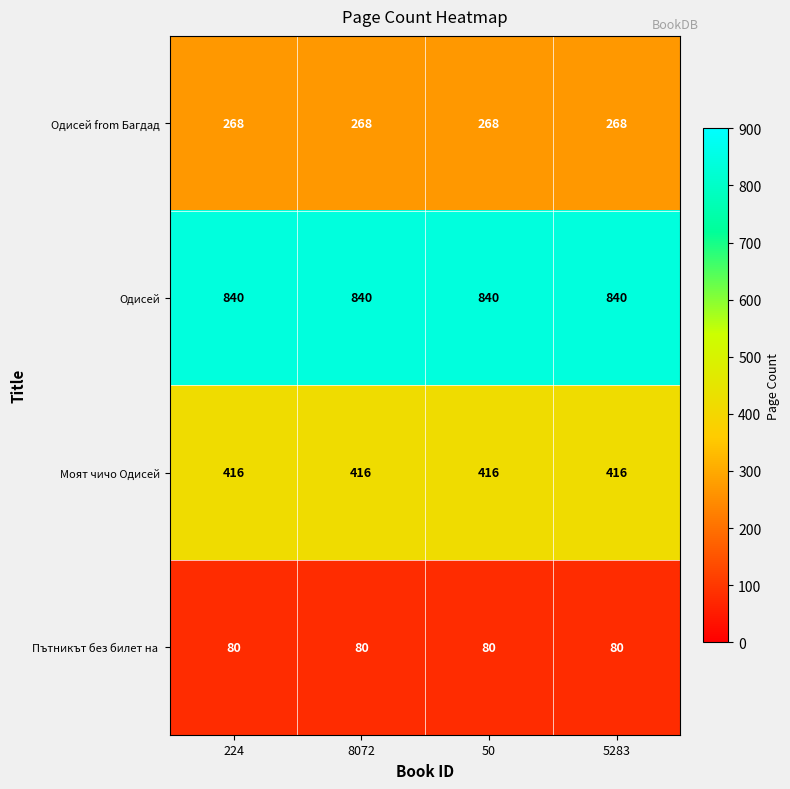

Count the number of categories in the chart.

4